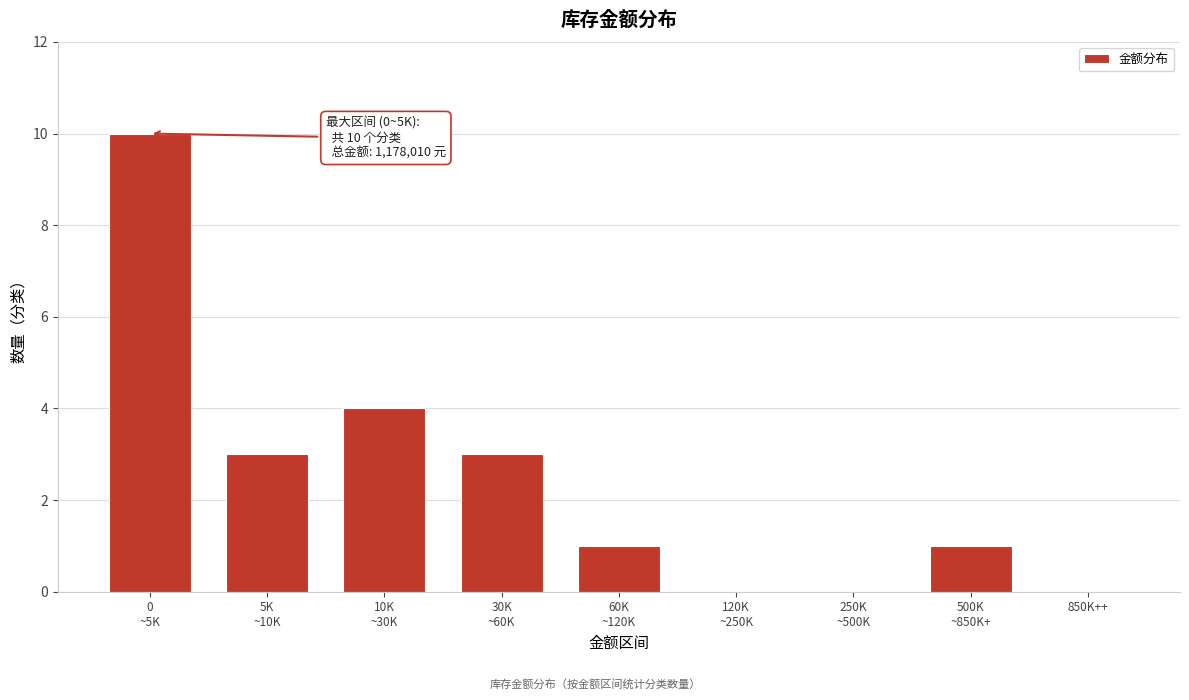

What is the greatest value displayed?

10